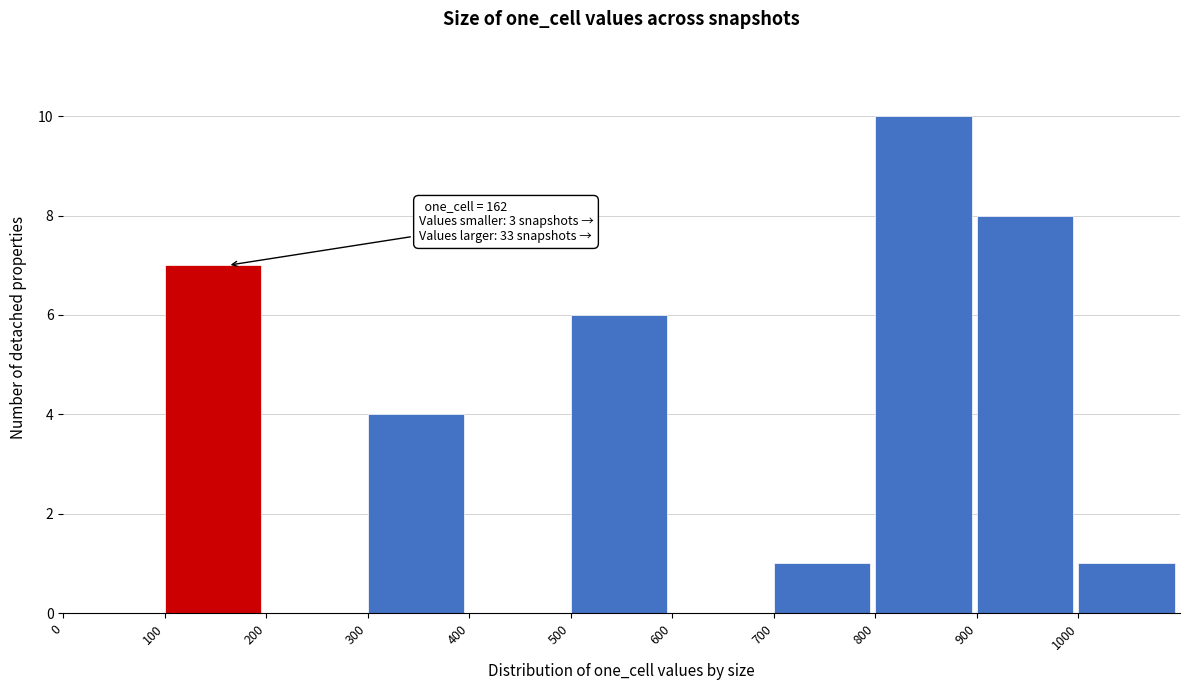

Over which range of the x-axis is the bar tallest?

800 to 900